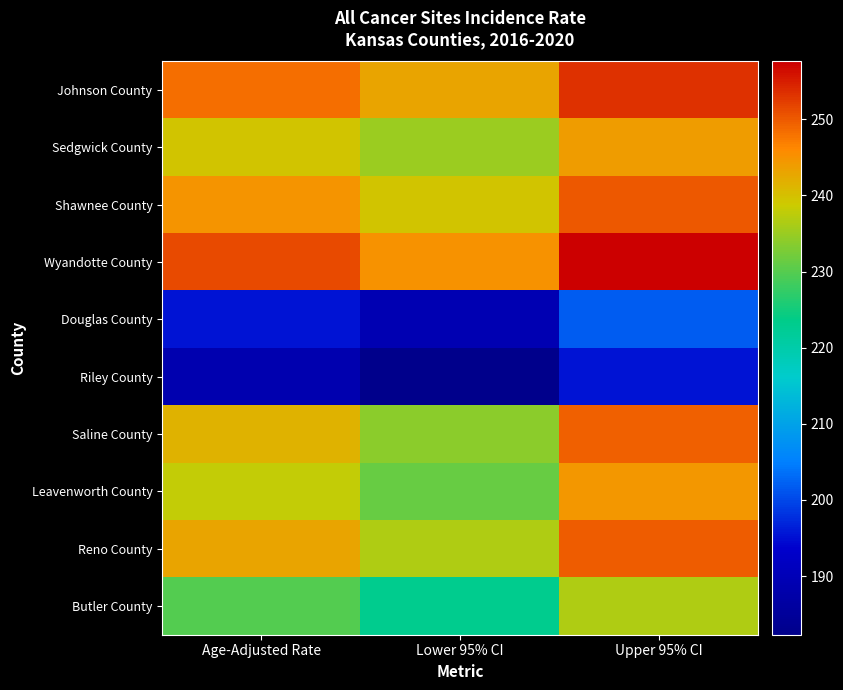

List the series in order of their peak value, lowest first.

Riley County, Douglas County, Butler County, Sedgwick County, Leavenworth County, Saline County, Reno County, Shawnee County, Johnson County, Wyandotte County